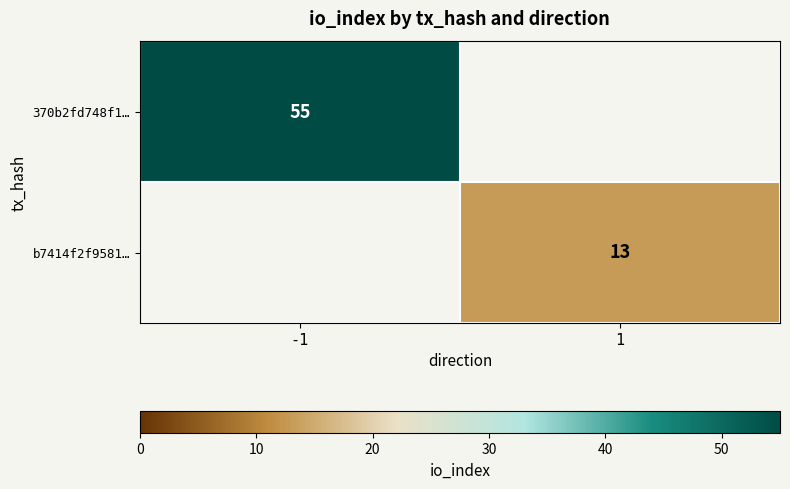

The value of 370b2fd748f1… at -1 is 73. True or false?

False